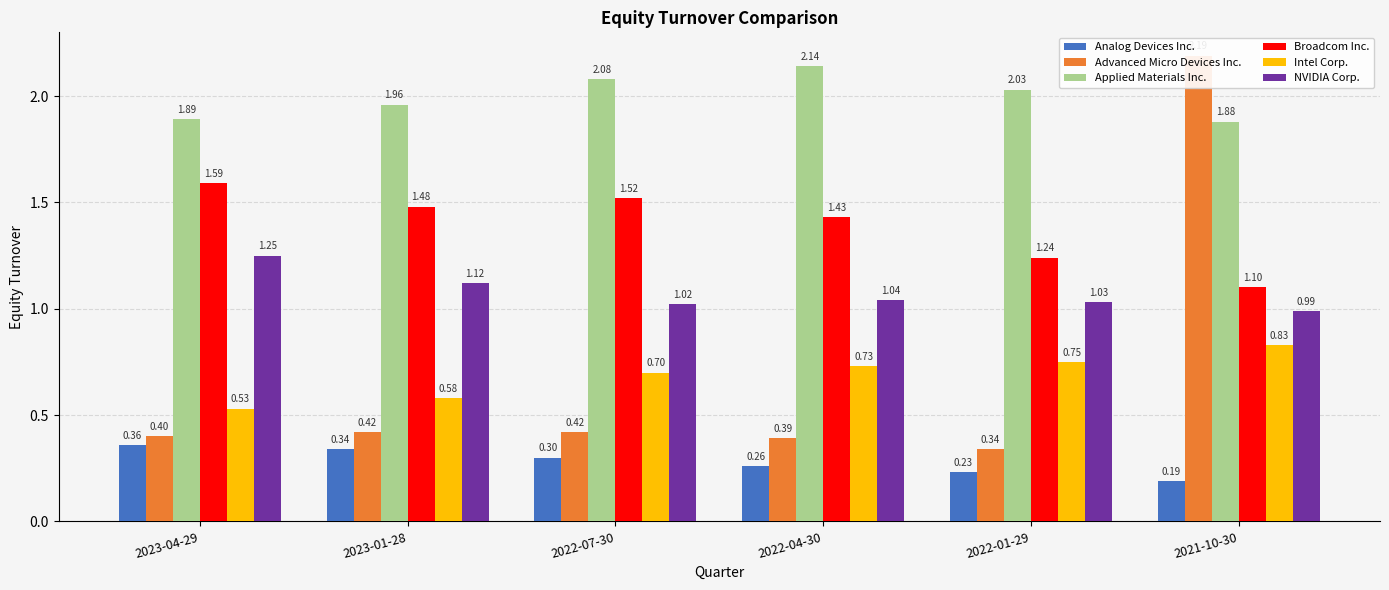

What is the difference between the maximum and minimum values in the Broadcom Inc. series?

0.5